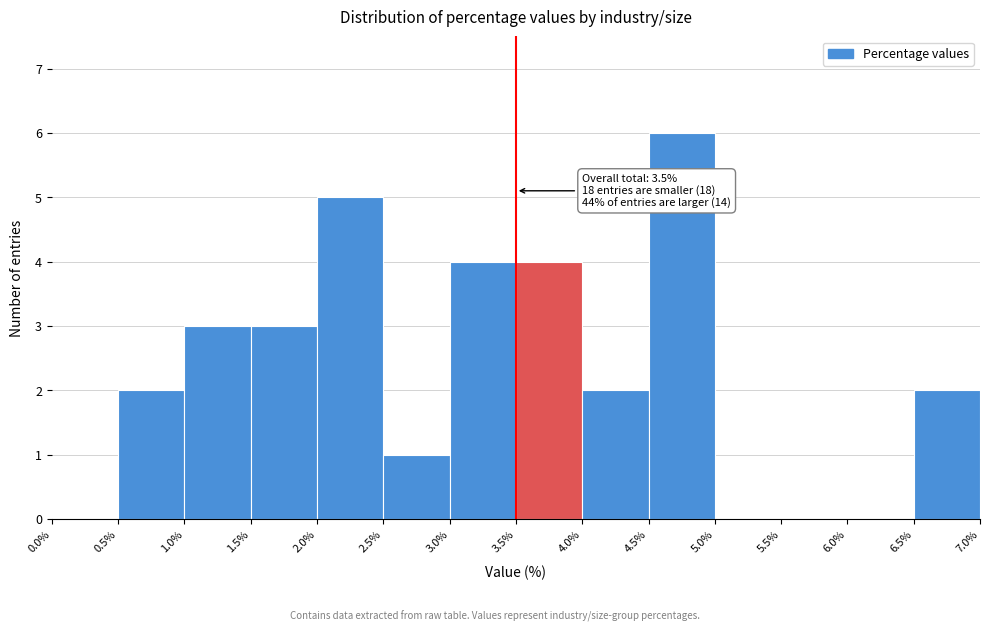

Which range on the x-axis has the tallest bar?

4.5% to 5.0%